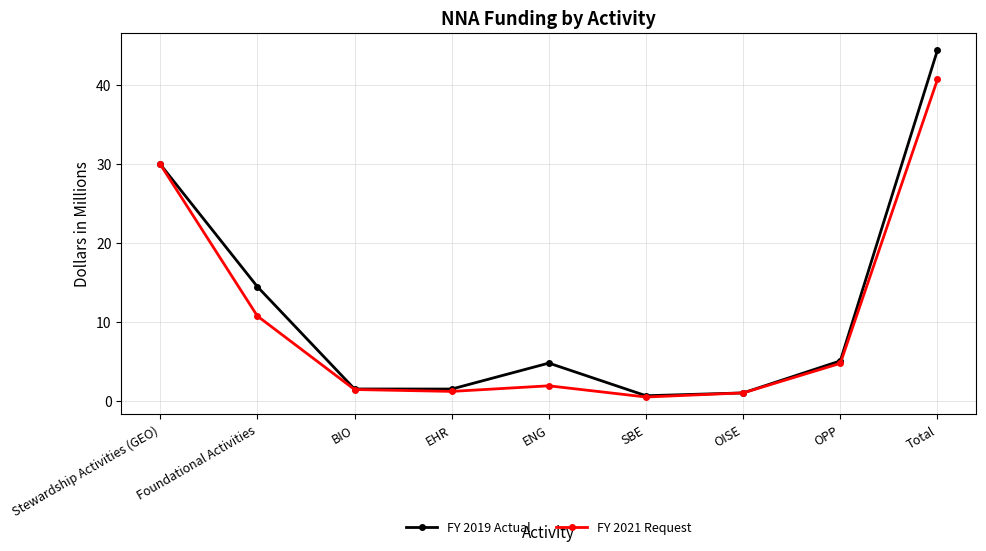

Is it true that FY 2019 Actual equals 7.9 at ENG?

False